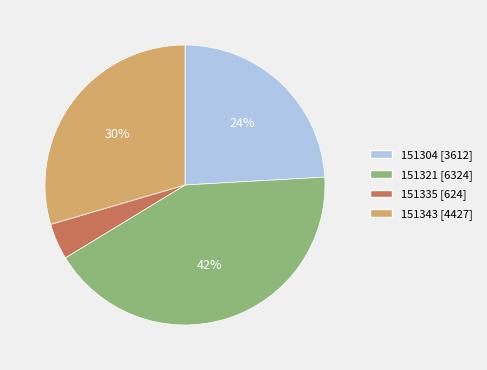

To the nearest percent, what is the average slice percentage?

25%